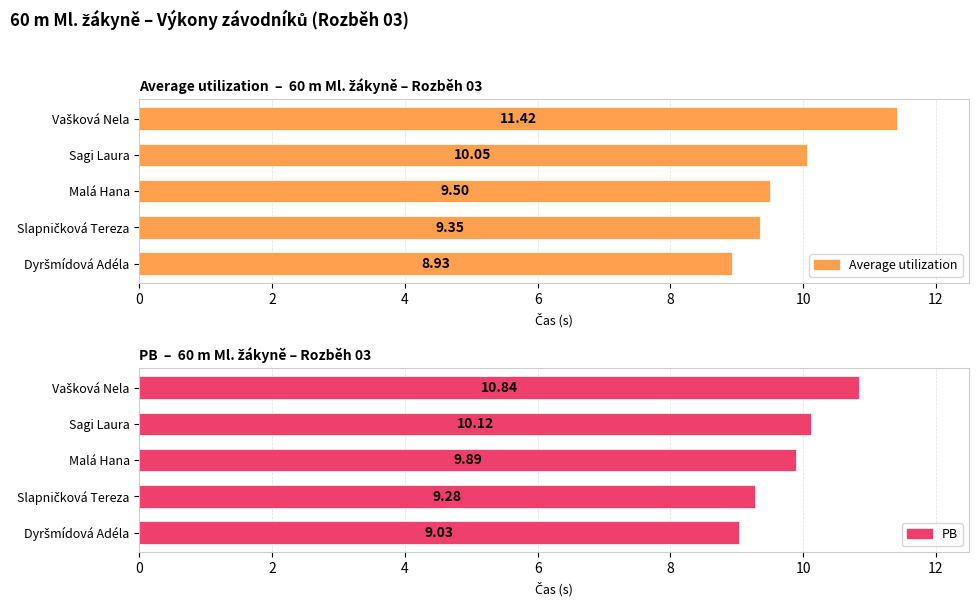

Reading left to right, list all the values displayed in this chart.

Average utilization: 8.9	9.3	9.5	10.1	11.4
PB: 9.0	9.3	9.9	10.1	10.8